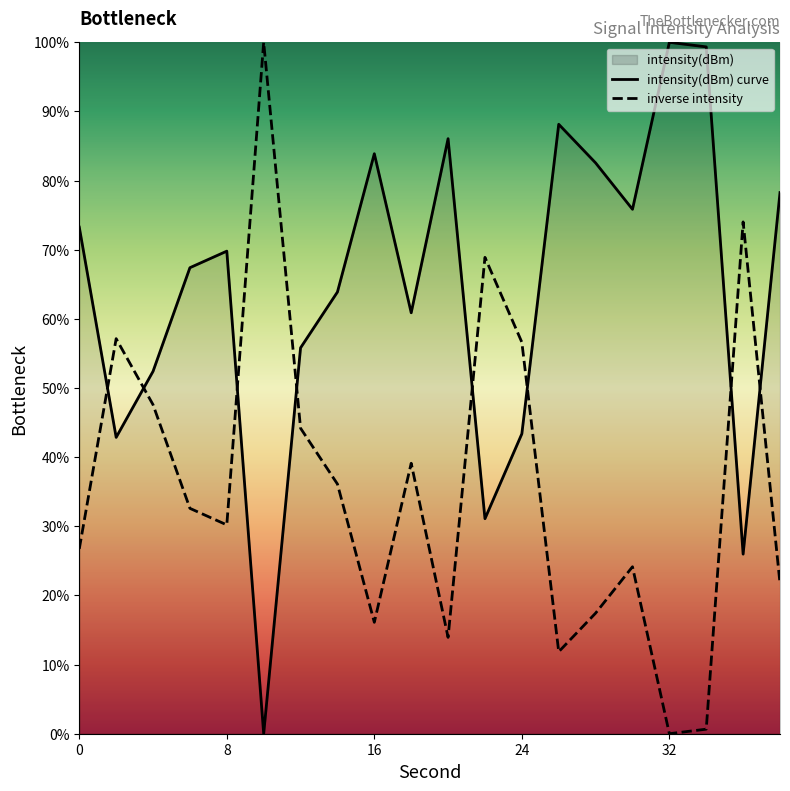

Rank the series by their average value, from lowest to highest.

inverse intensity, intensity(dBm) curve